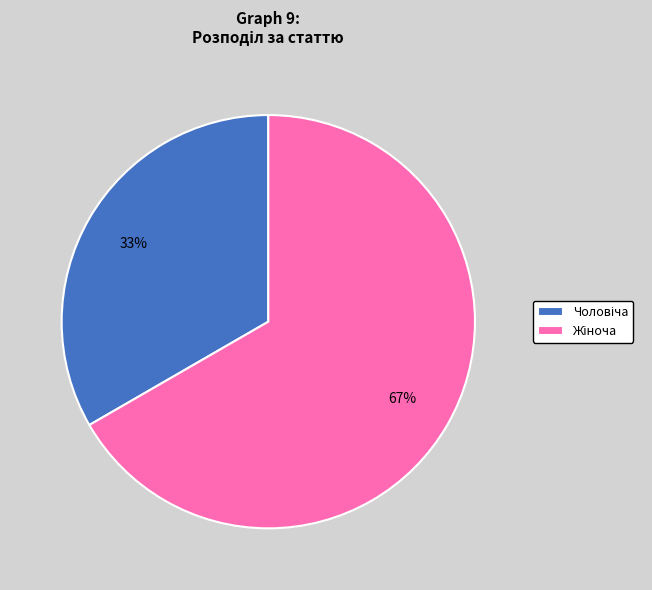

To the nearest percent, what is the average slice percentage?

50%